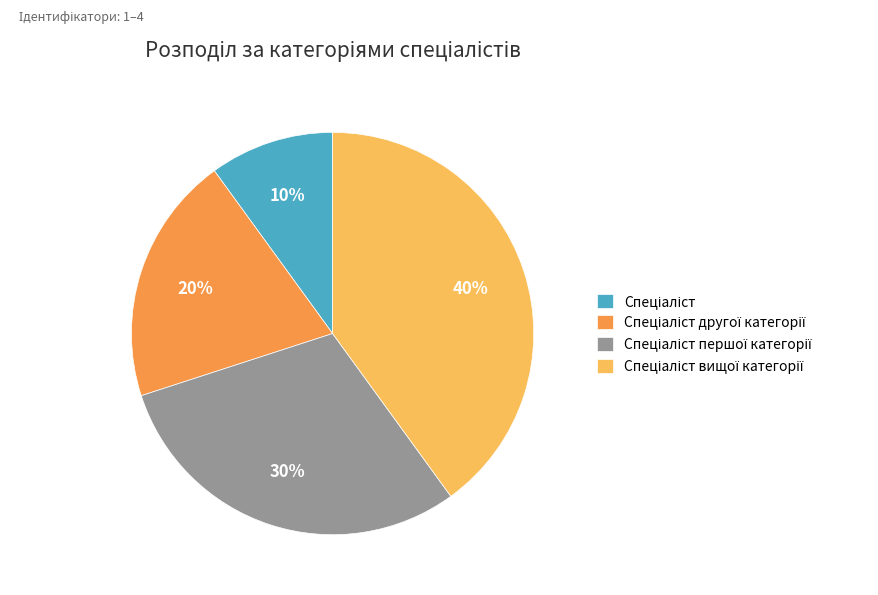

To the nearest percent, what is the average slice percentage?

25%